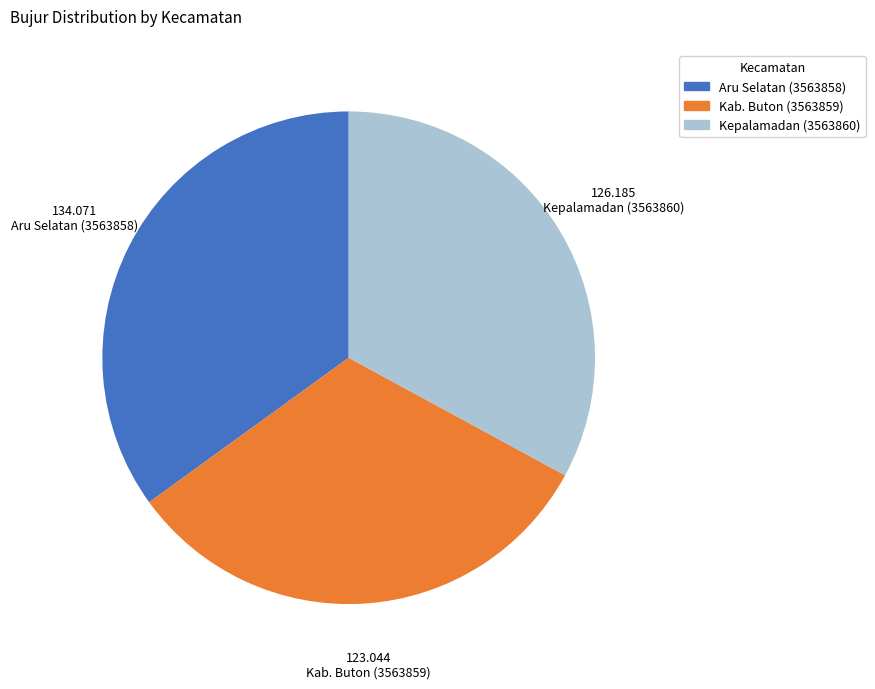

Is it true that Aru Selatan (3563858) is 26% of the pie?

False